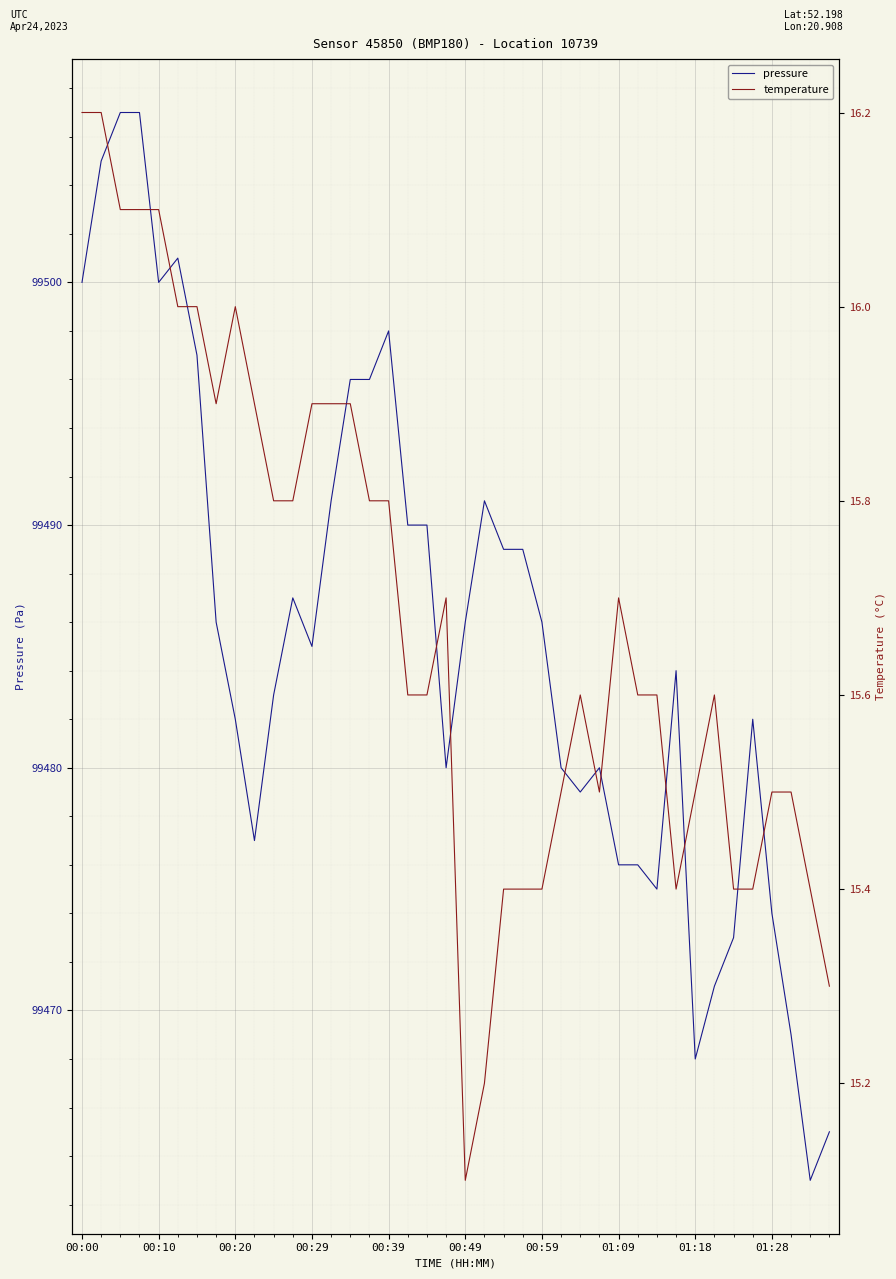

What is the minimum value shown in the chart?

15.1